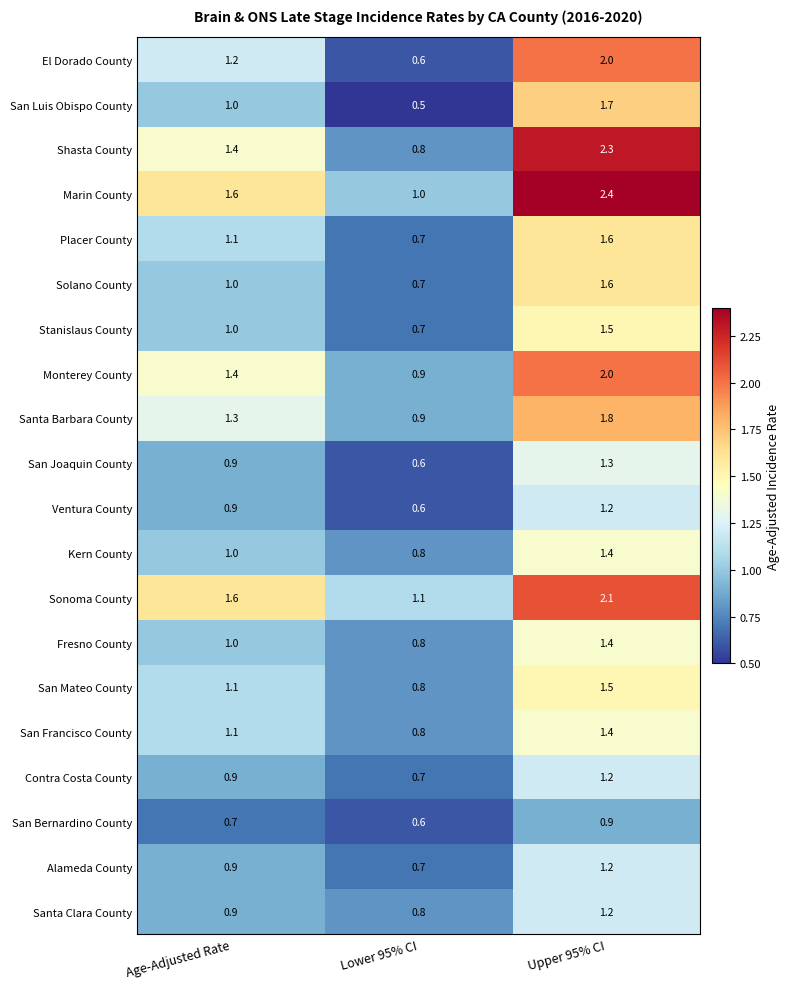

At which category is the sum across all series the highest?

Upper 95% CI